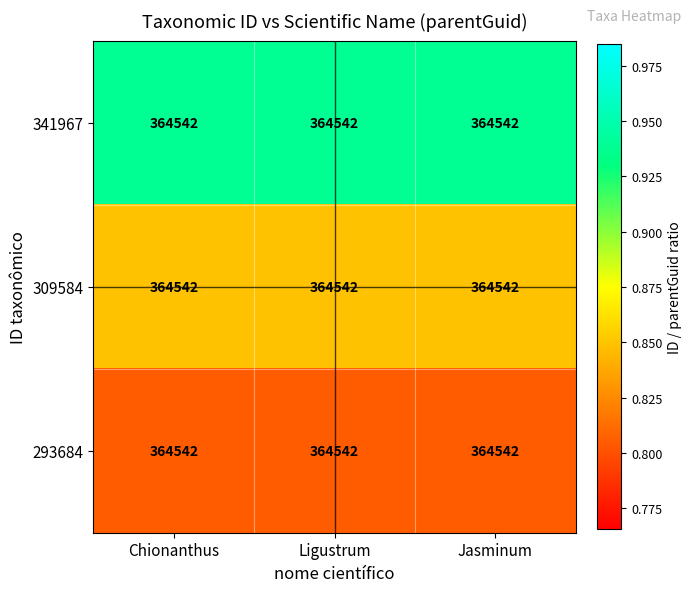

What is the spread (max minus min) of values at Ligustrum?

0.1